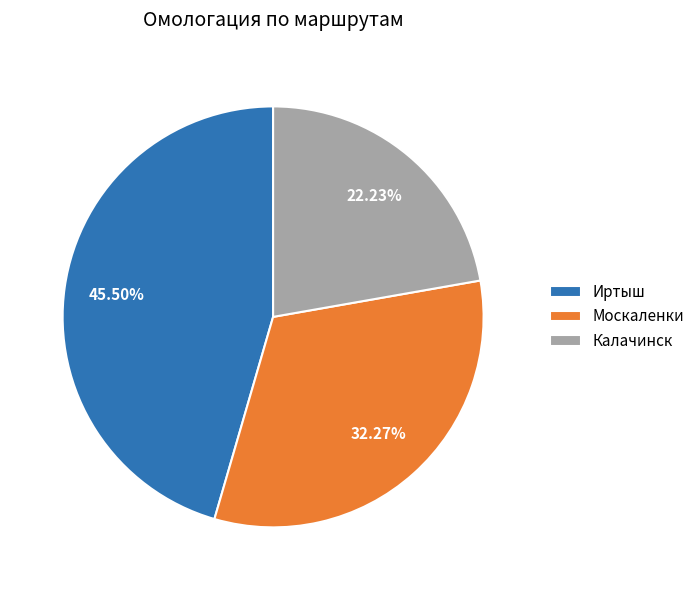

Is it true that Москаленки is 32% of the pie?

True